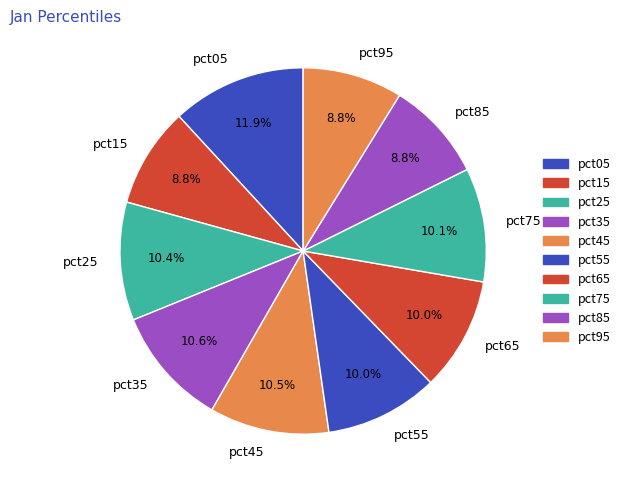

To the nearest percent, what is the average slice percentage?

10%